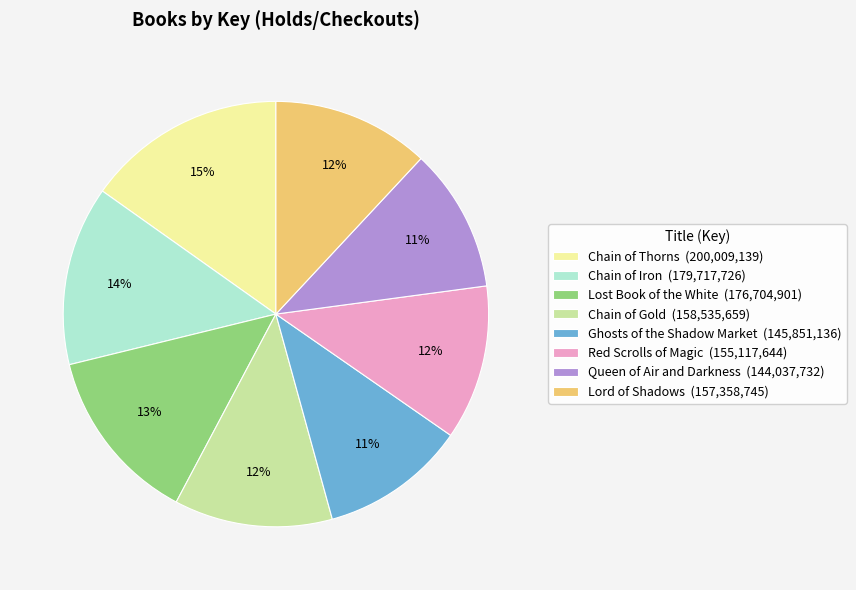

To the nearest percent, what portion does Lord of Shadows represent?

12%